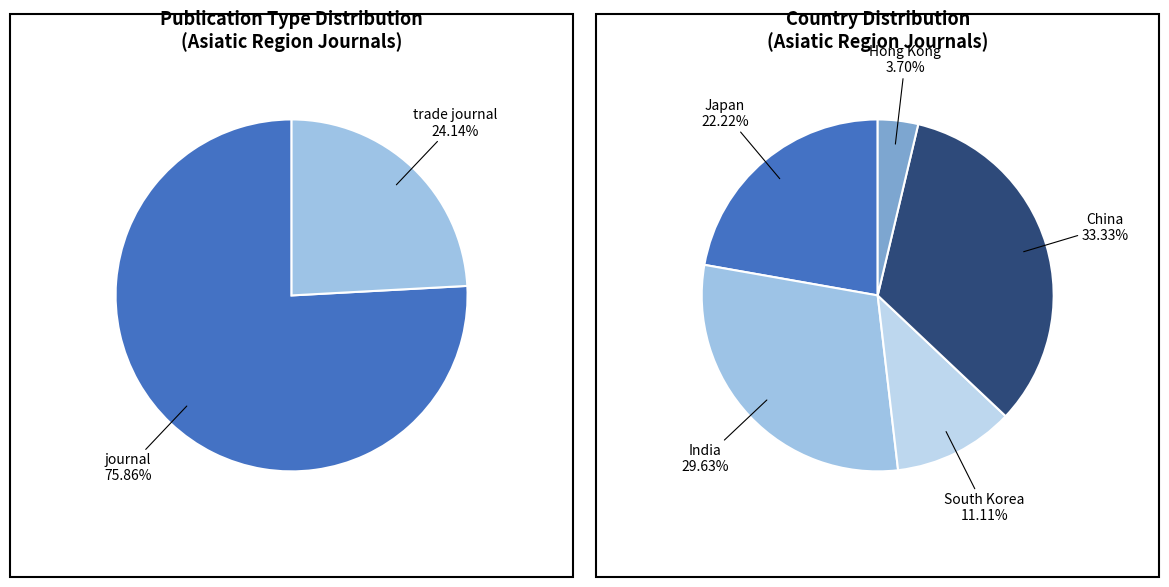

The trade journal slice represents 39% of the pie. True or false?

False